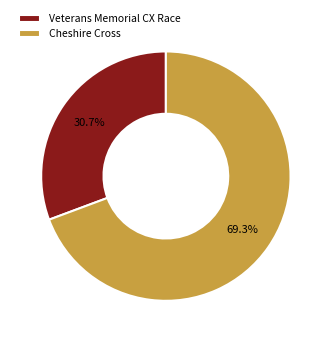

What is the largest slice in the pie chart?

Cheshire Cross